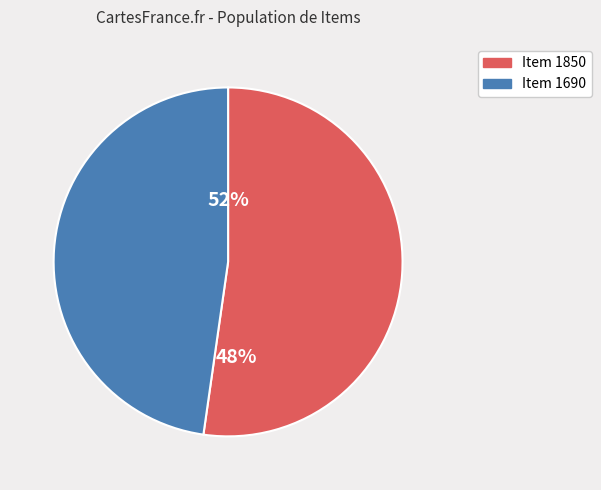

To the nearest percent, what percentage of the pie is Item 1690?

48%